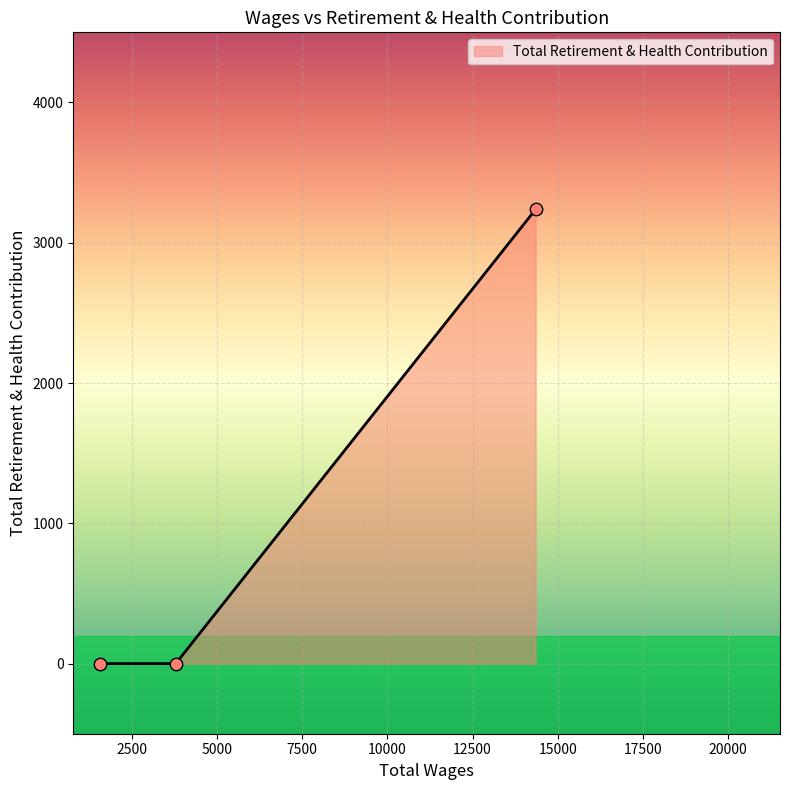

What is the sum of all values?

3238